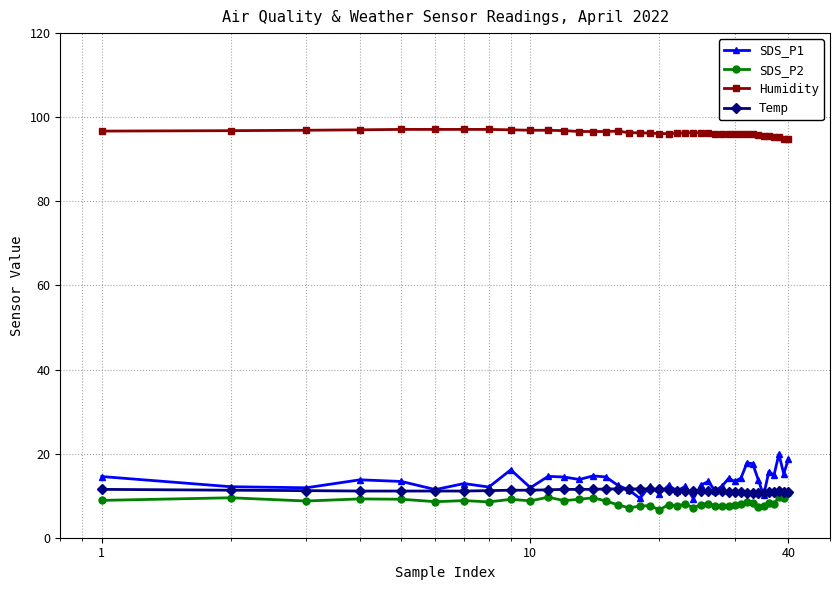

True or false: SDS_P2 has more than 0 interior local peaks.

True